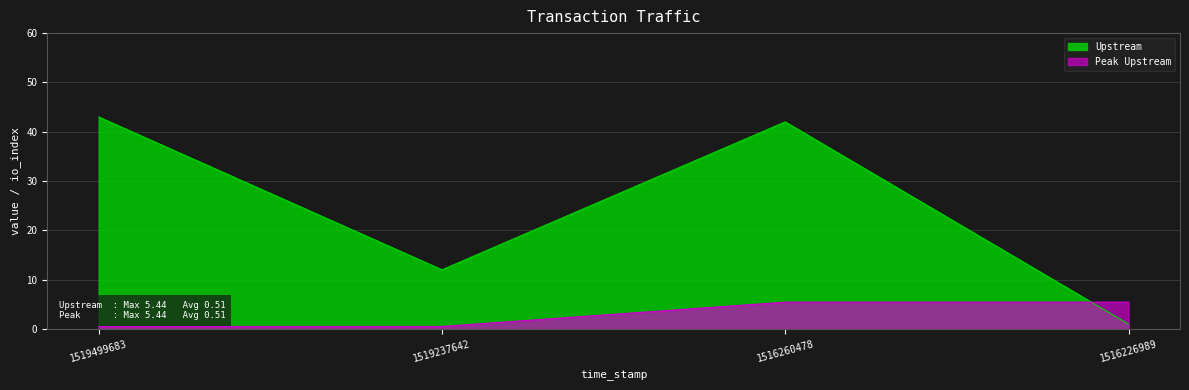

What is the maximum value for Peak Upstream?

5.4